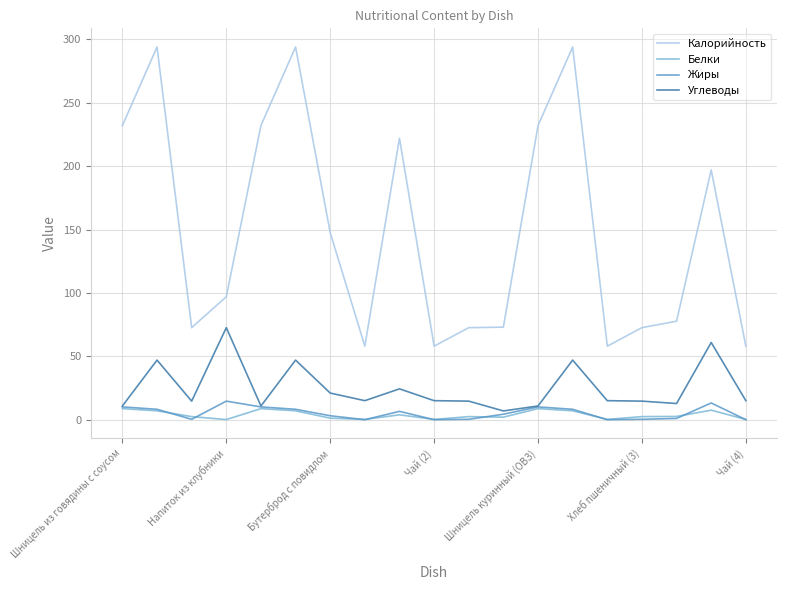

What is the highest value of the Белки series?

8.7